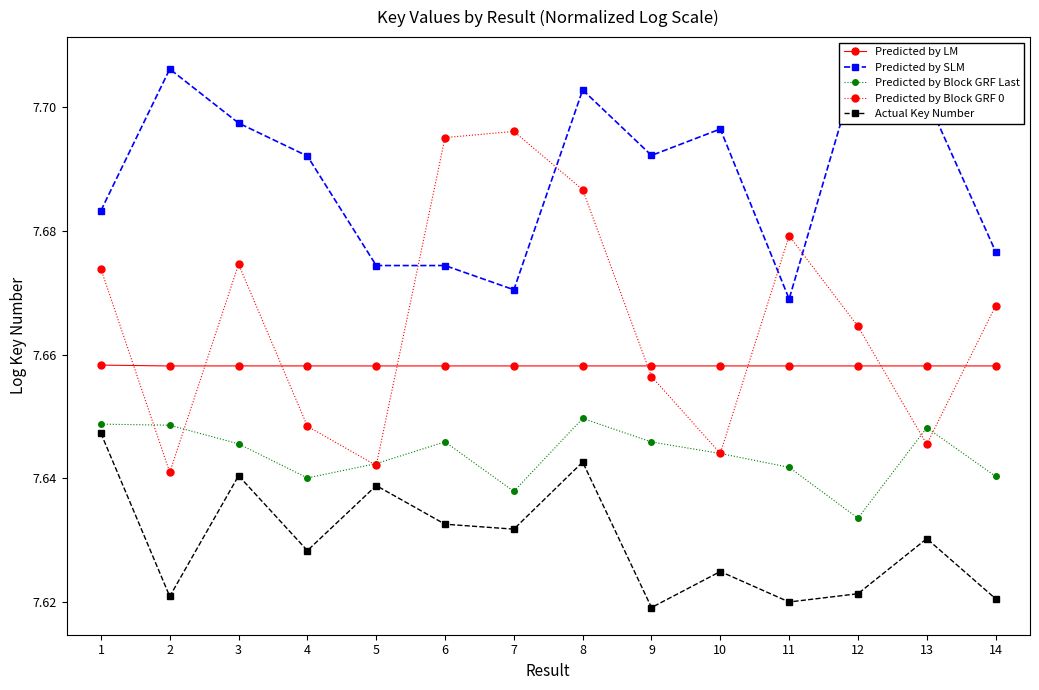

What is the value of the Predicted by SLM point at the 13th from the left?

7.7